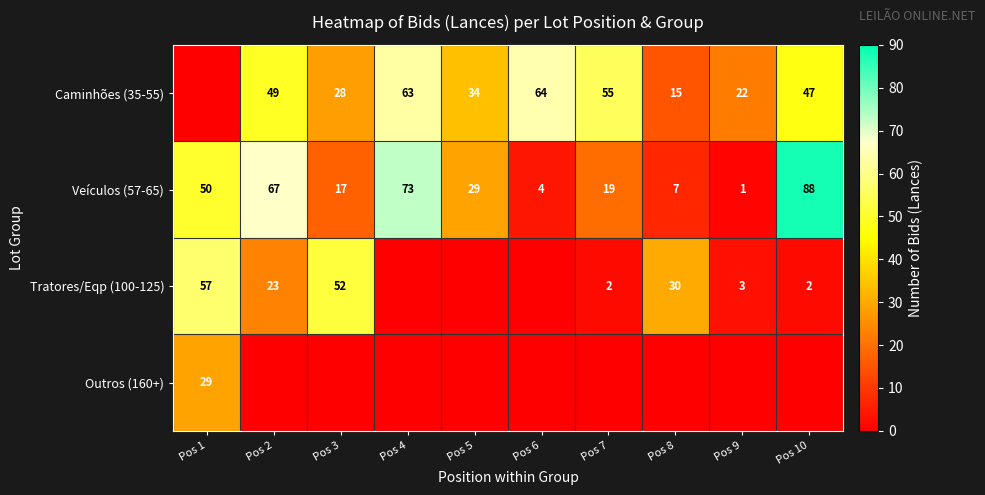

The value of Tratores/Eqp (100-125) at Pos 9 is 2. True or false?

False